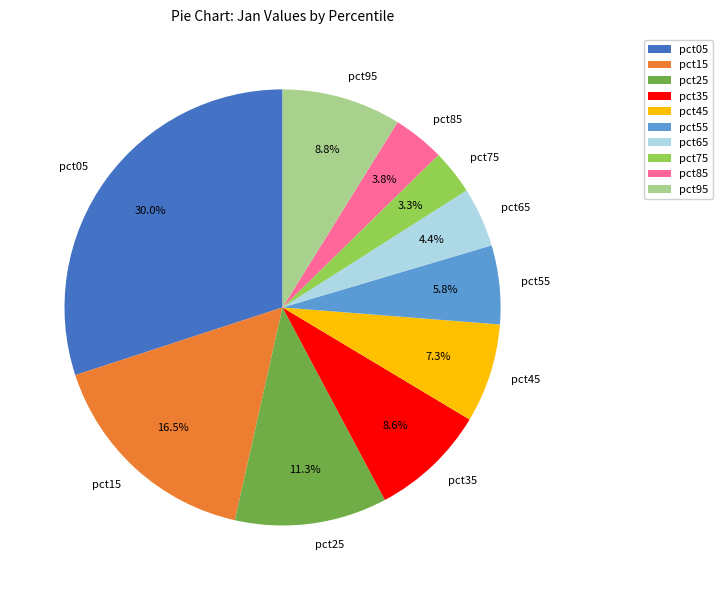

Which slice is the largest?

pct05